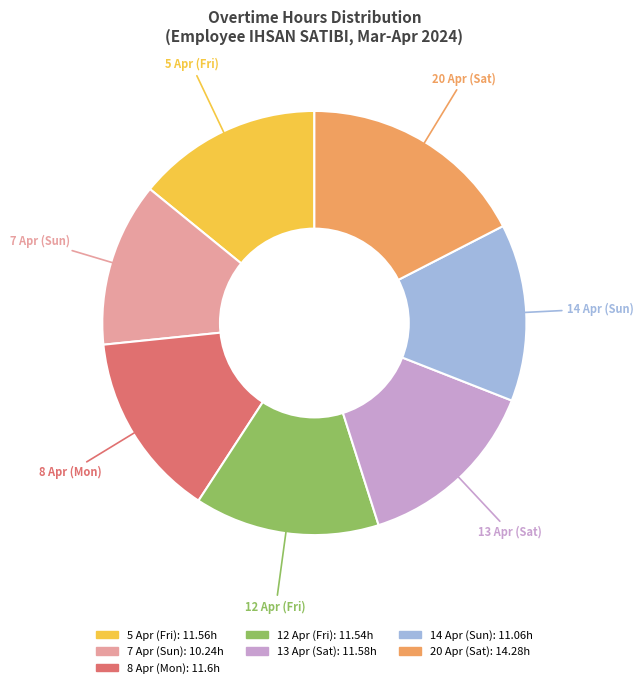

Approximately how many times larger is the value at 12 Apr (Fri) compared to 5 Apr (Fri)?

1.0